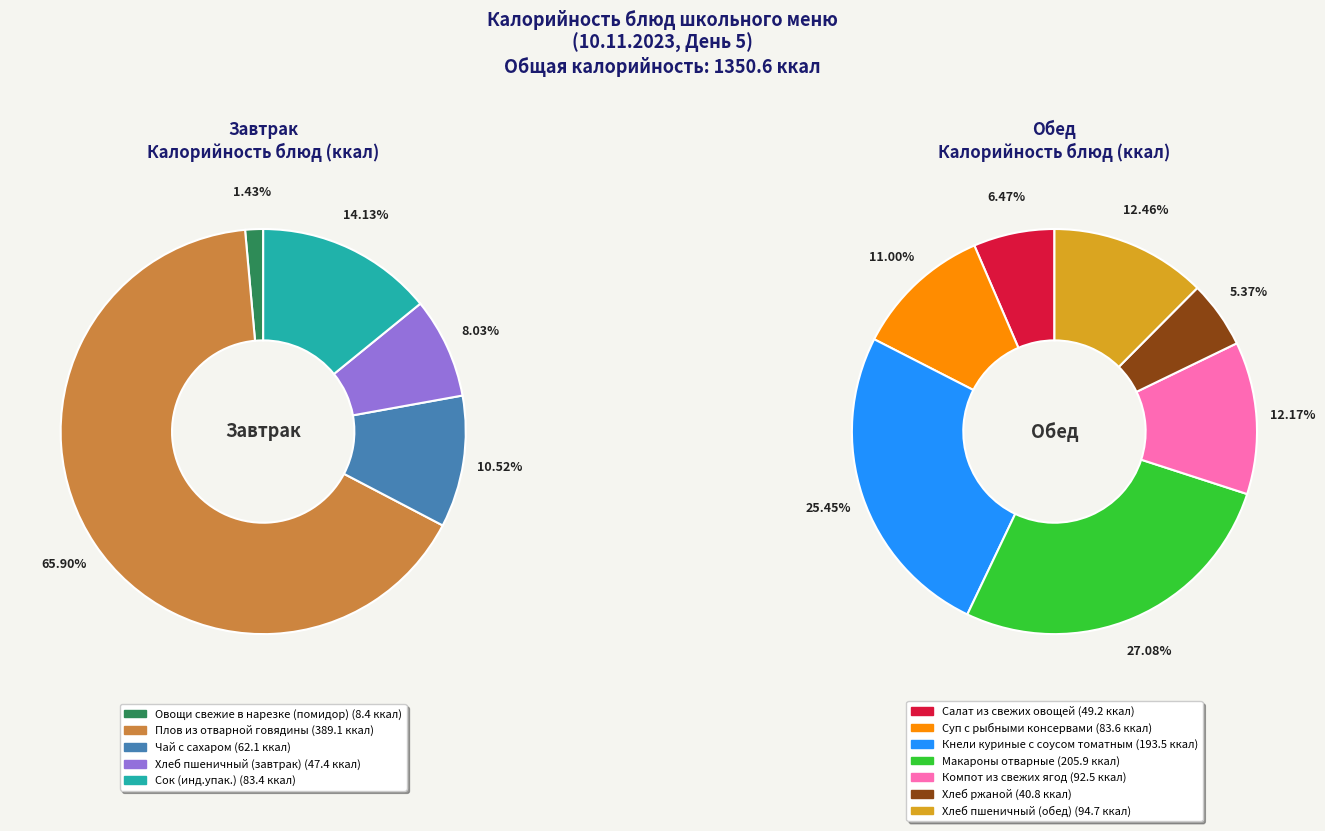

Which slice is the largest?

Плов из отварной говядины